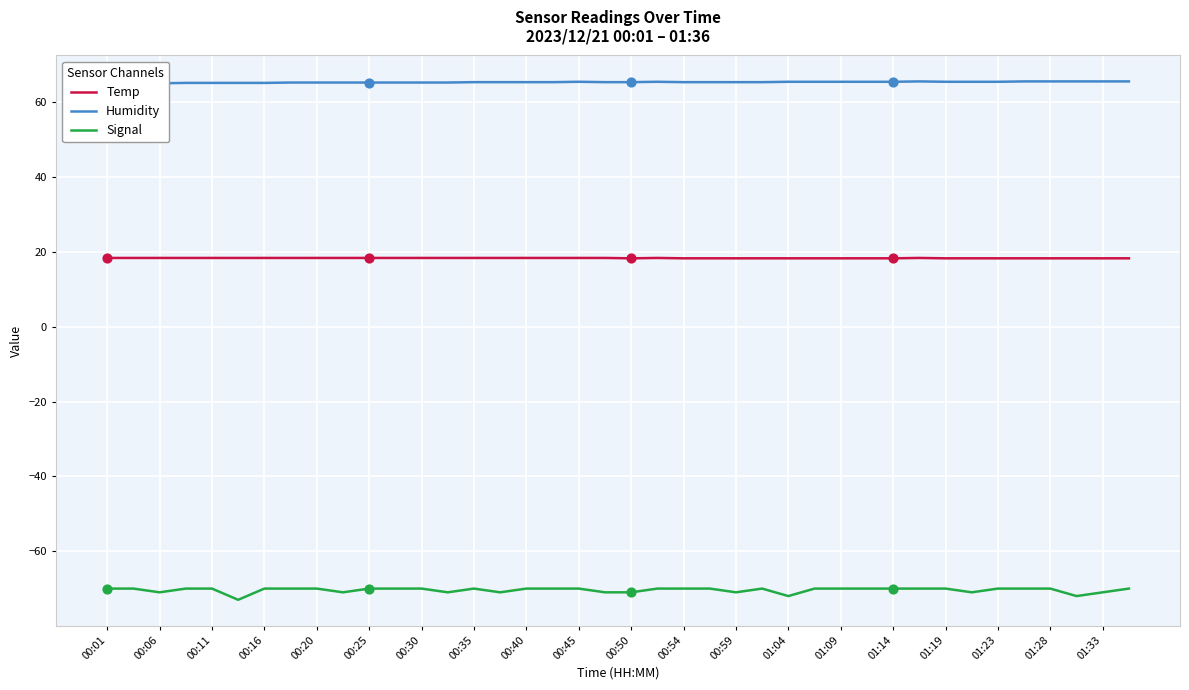

True or false: Temp and Signal intersect in this chart.

False